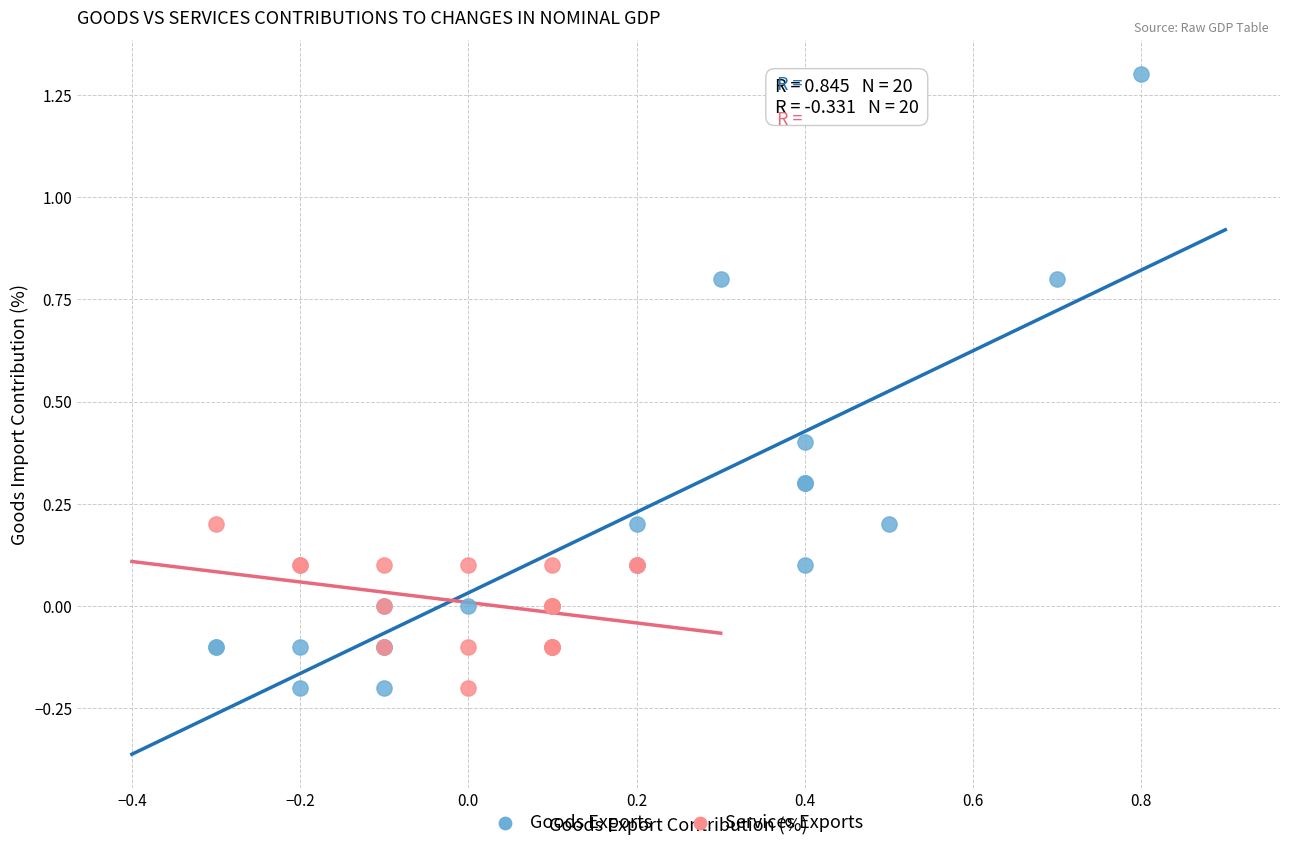

Which series has the largest Y range (max minus min)?

Goods Exports